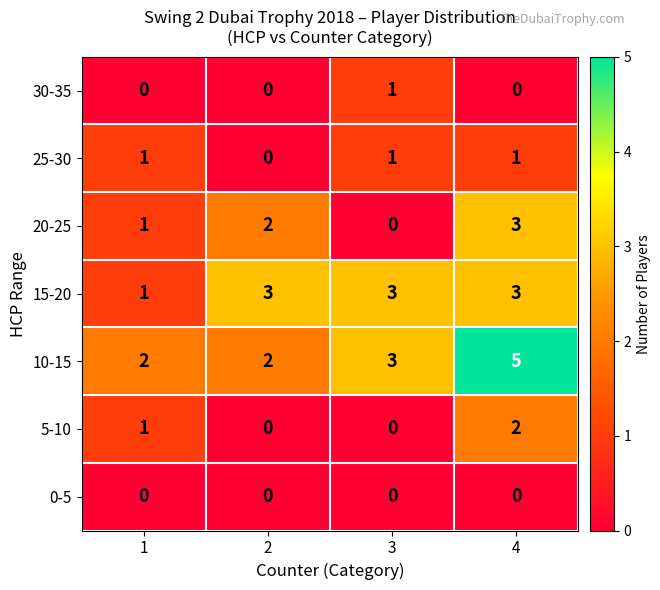

What is the spread (max minus min) of values at 3?

3